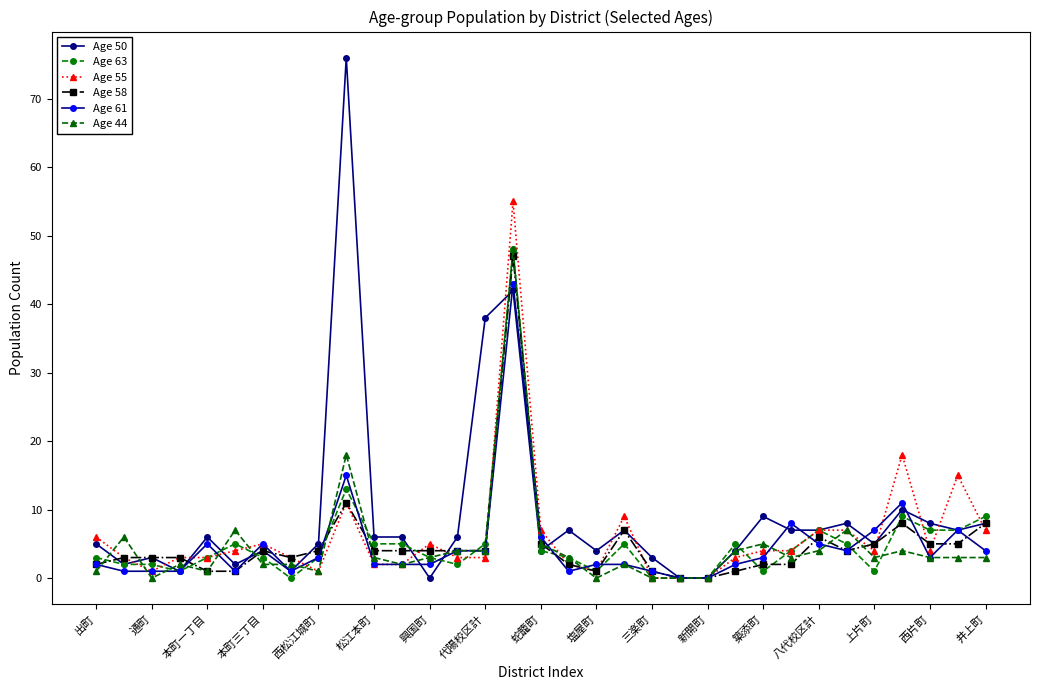

How many interior local peaks does the Age 63 series have?

7